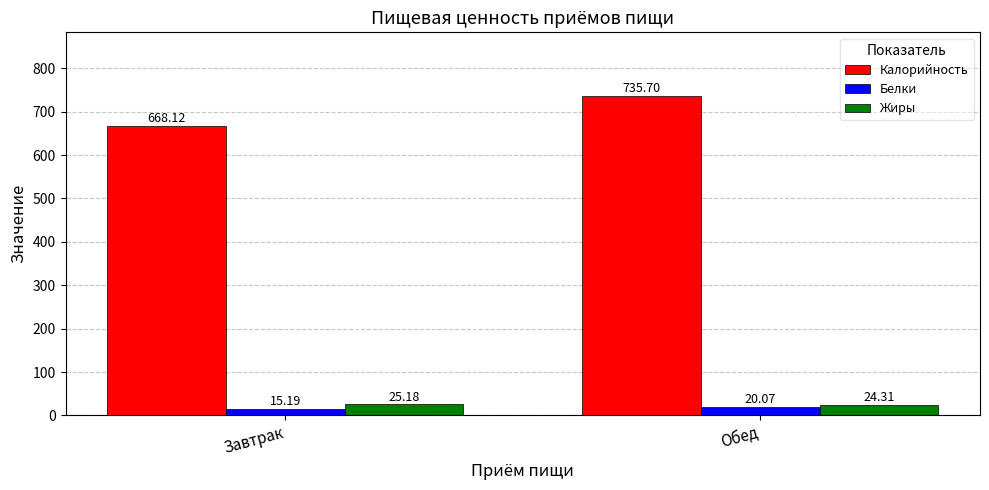

Reading left to right, extract all data points from this chart.

Калорийность: Завтрак=668.1	Обед=735.7
Белки: Завтрак=15.2	Обед=20.1
Жиры: Завтрак=25.2	Обед=24.3